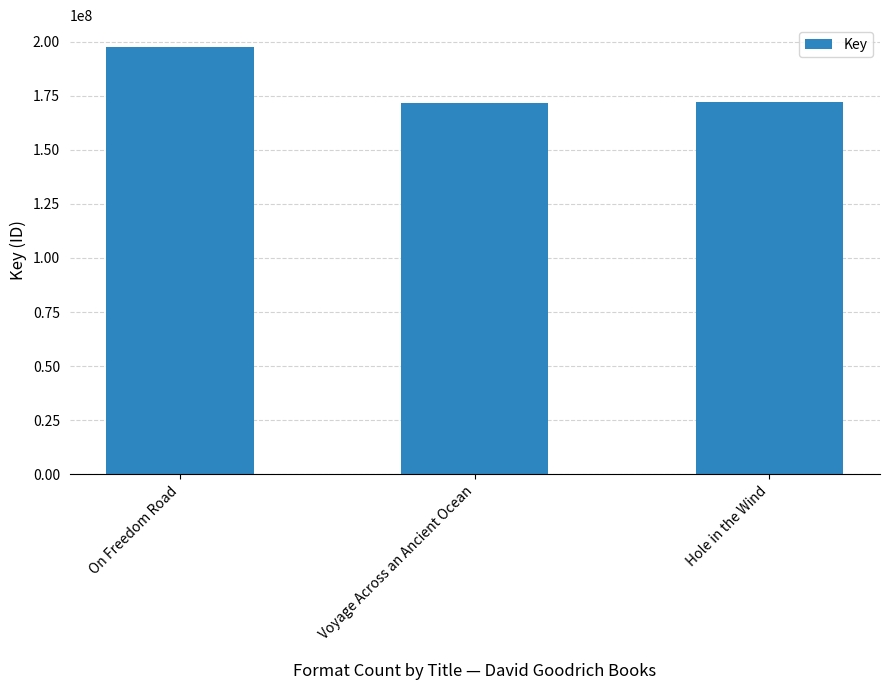

Does the chart contain stacked bars?

No